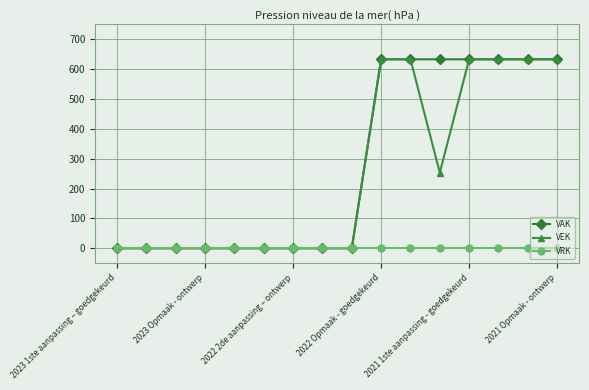

What is the value of the VAK point at the 14th from the left?

633